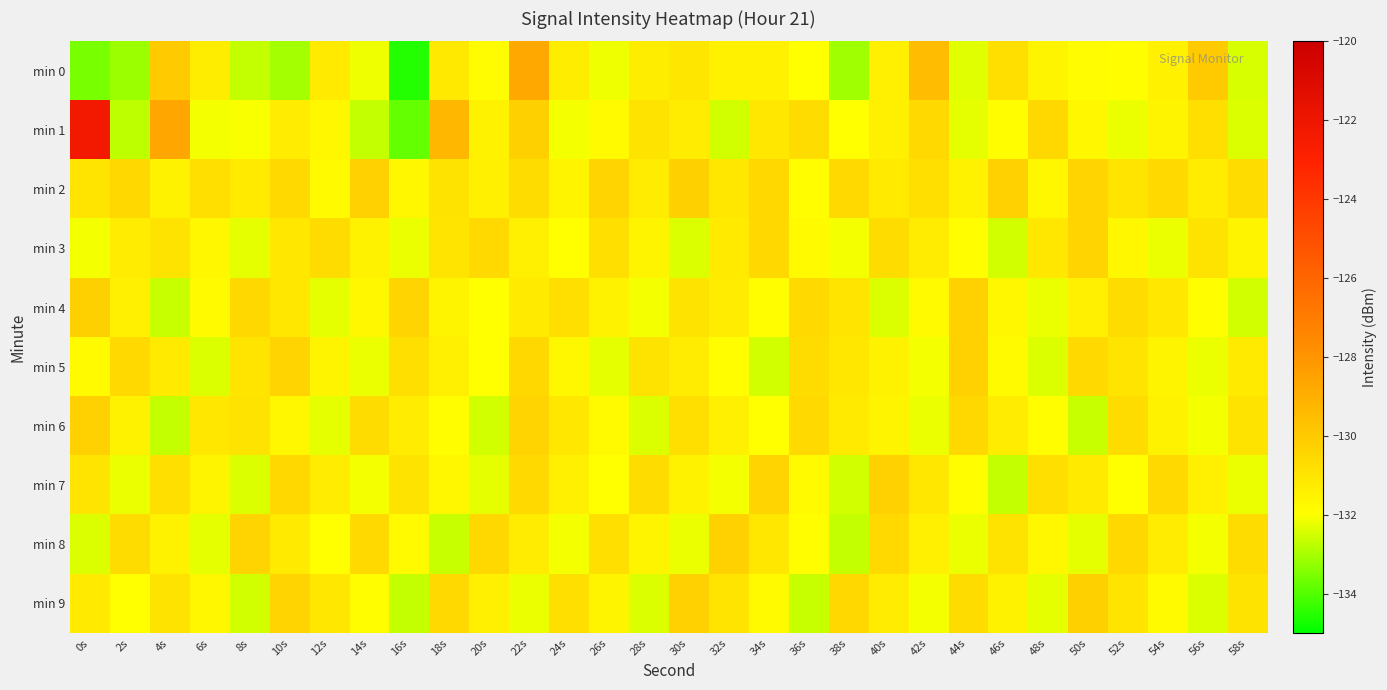

List the series in order of their peak value, highest first.

min 1, min 0, min 2, min 4, min 9, min 5, min 6, min 7, min 8, min 3